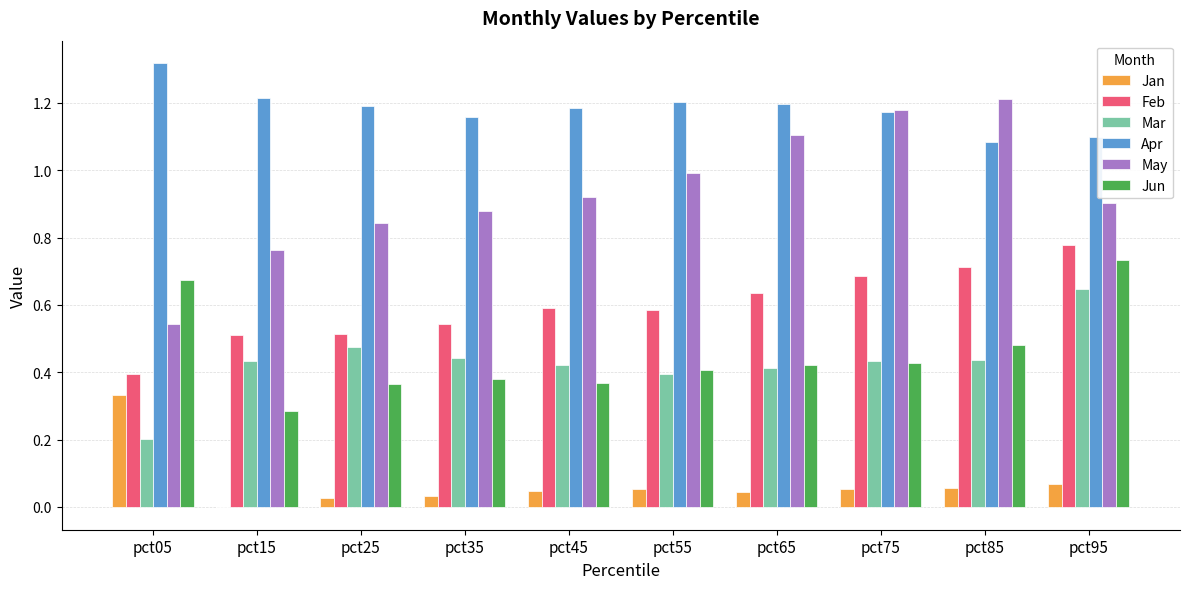

At which label does Feb reach its peak?

pct95